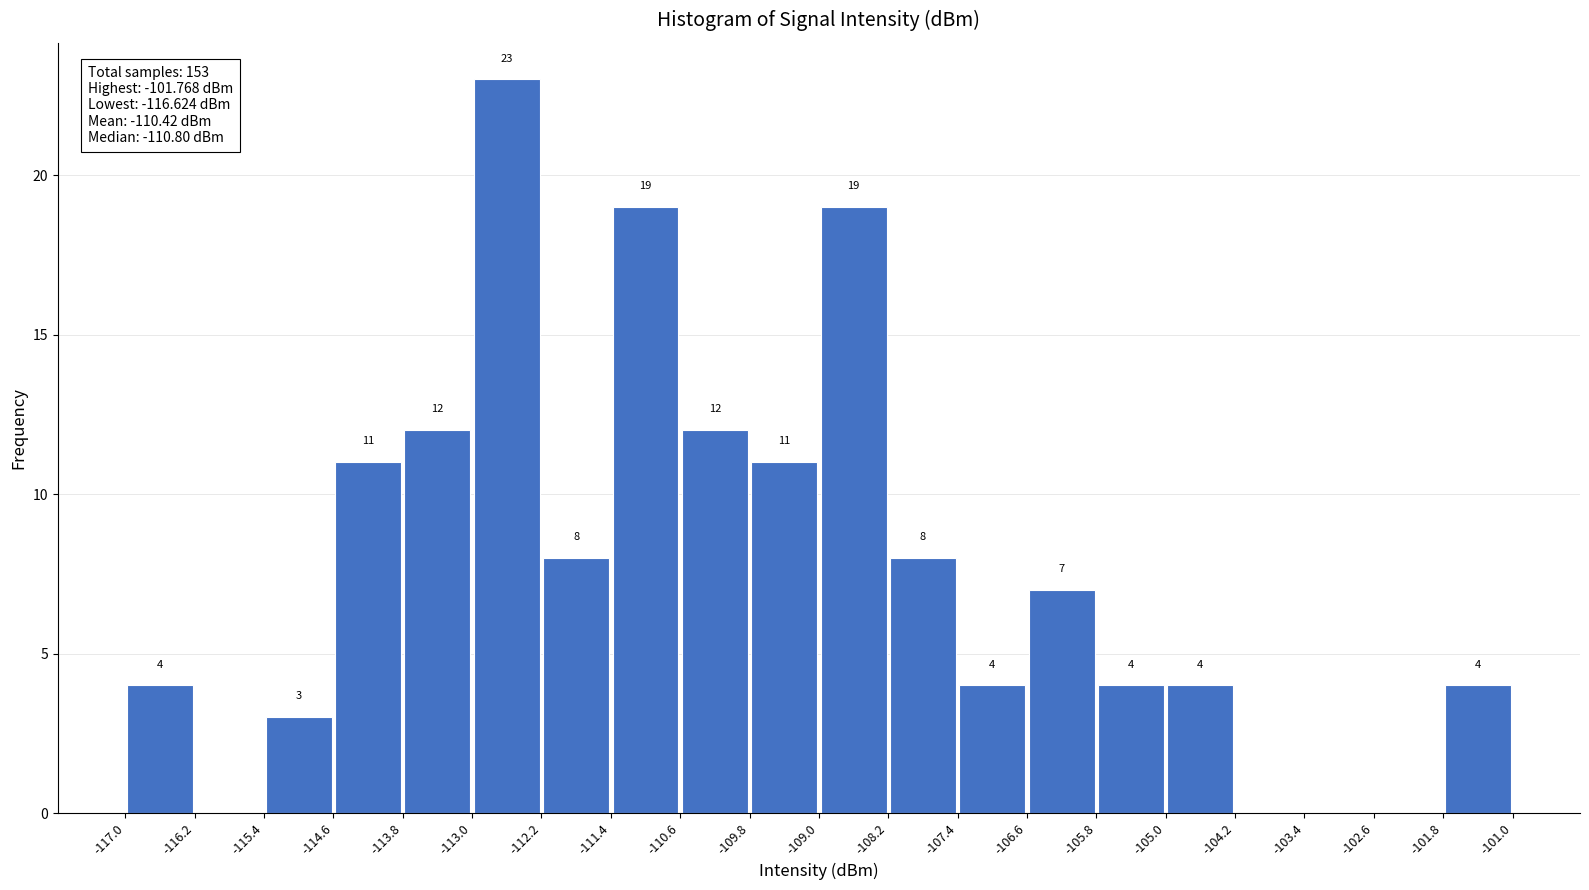

Which range on the x-axis has the tallest bar?

-113.0 to -112.2